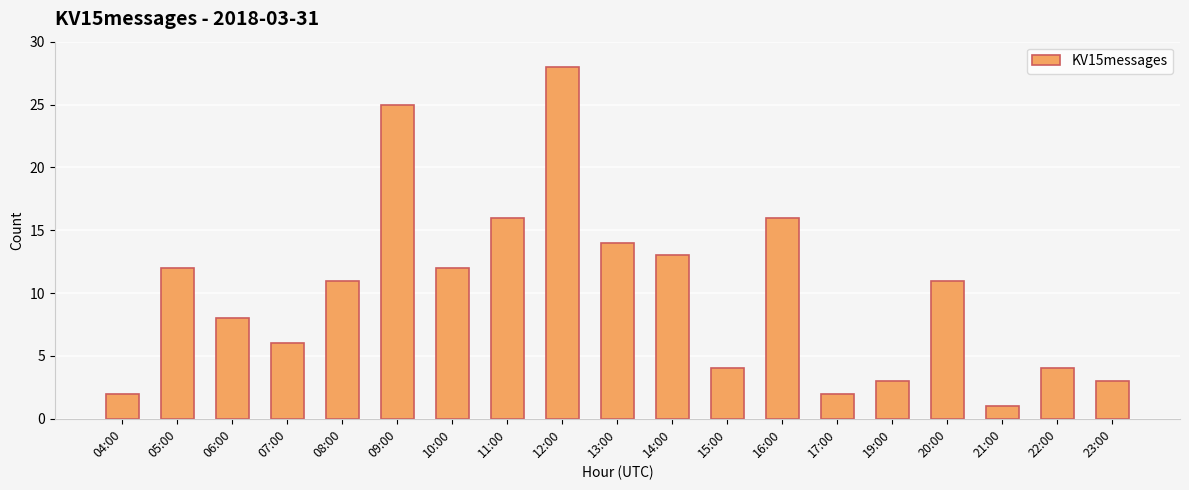

What is the label of the 17th bar from the left?

21:00